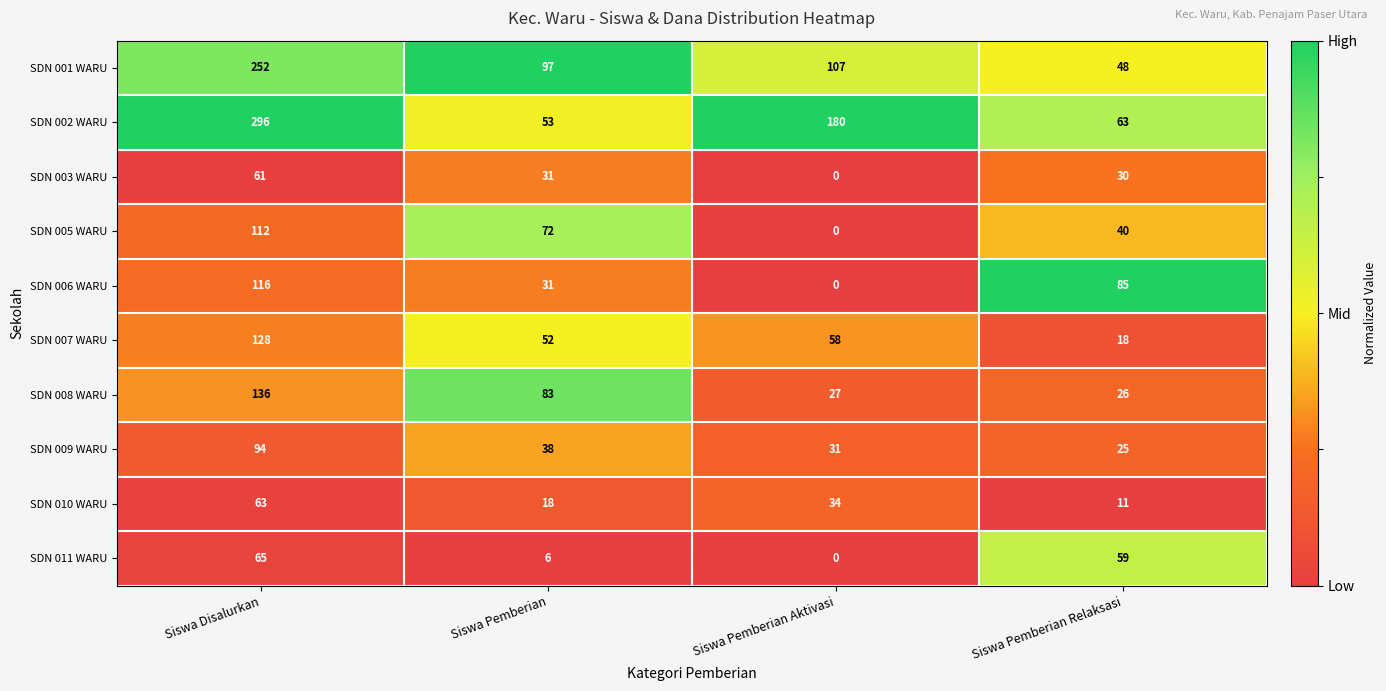

What is the difference between the maximum and second lowest values in the SDN 003 WARU series?

31